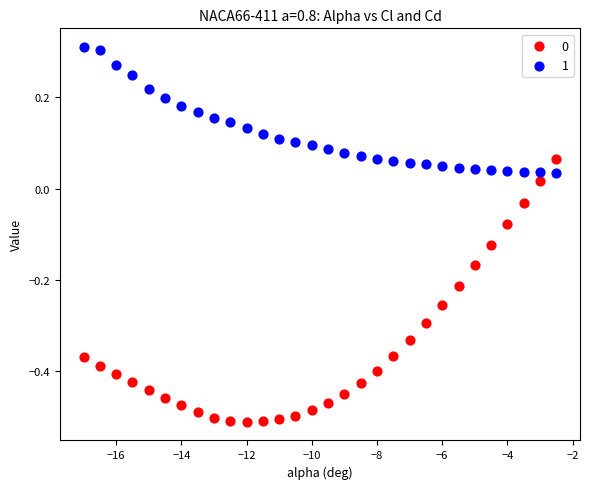

Across all data points, what is the range of Y values (max minus min)?

0.8